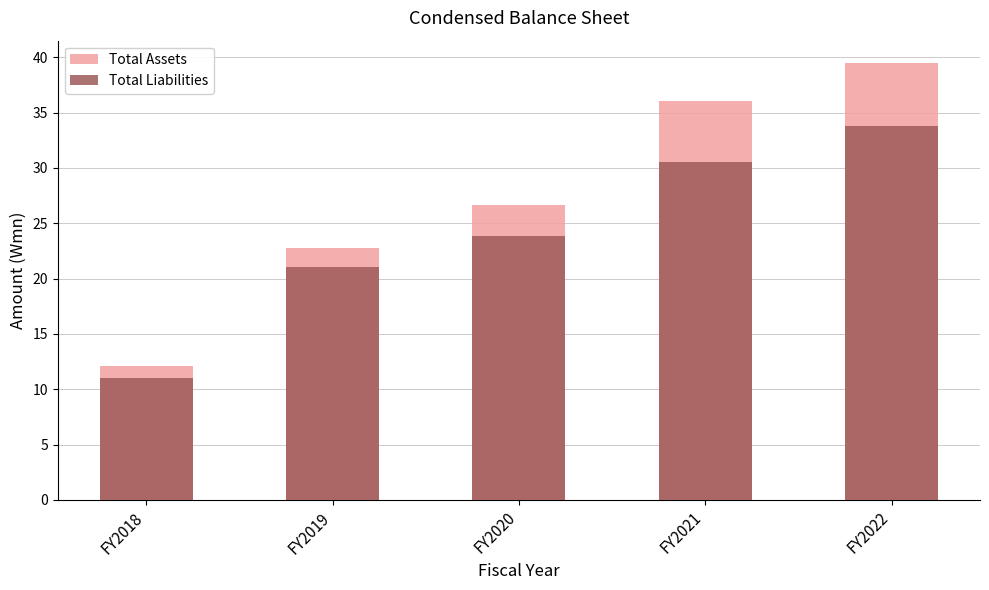

Is the value of Total Assets at FY2021 greater than the value of Total Liabilities at FY2020?

Yes